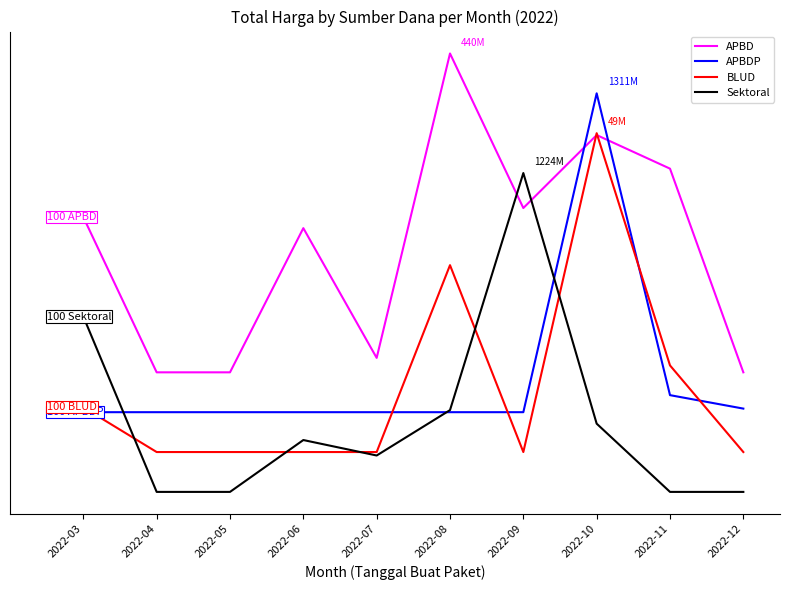

Is this an area chart (filled region under the line)?

No